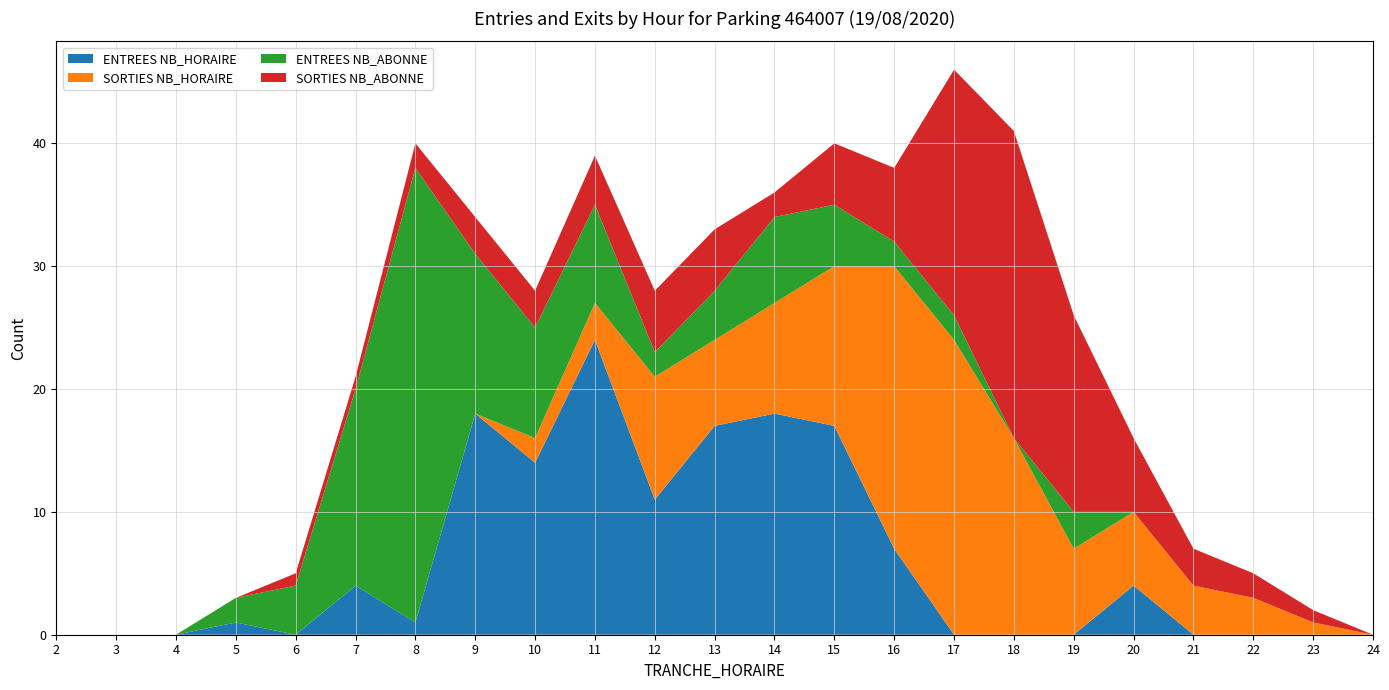

Reading left to right, extract all data points from this chart.

ENTREES NB_HORAIRE: 2=0	3=0	4=0	5=1	6=0	7=4	8=1	9=18	10=14	11=24	12=11	13=17	14=18	15=17	16=7	17=0	18=0	19=0	20=4	21=0	22=0	23=0	24=0
SORTIES NB_HORAIRE: 2=0	3=0	4=0	5=0	6=0	7=0	8=0	9=0	10=2	11=3	12=10	13=7	14=9	15=13	16=23	17=24	18=16	19=7	20=6	21=4	22=3	23=1	24=0
ENTREES NB_ABONNE: 2=0	3=0	4=0	5=2	6=4	7=16	8=37	9=13	10=9	11=8	12=2	13=4	14=7	15=5	16=2	17=2	18=0	19=3	20=0	21=0	22=0	23=0	24=0
SORTIES NB_ABONNE: 2=0	3=0	4=0	5=0	6=1	7=1	8=2	9=3	10=3	11=4	12=5	13=5	14=2	15=5	16=6	17=20	18=25	19=16	20=6	21=3	22=2	23=1	24=0